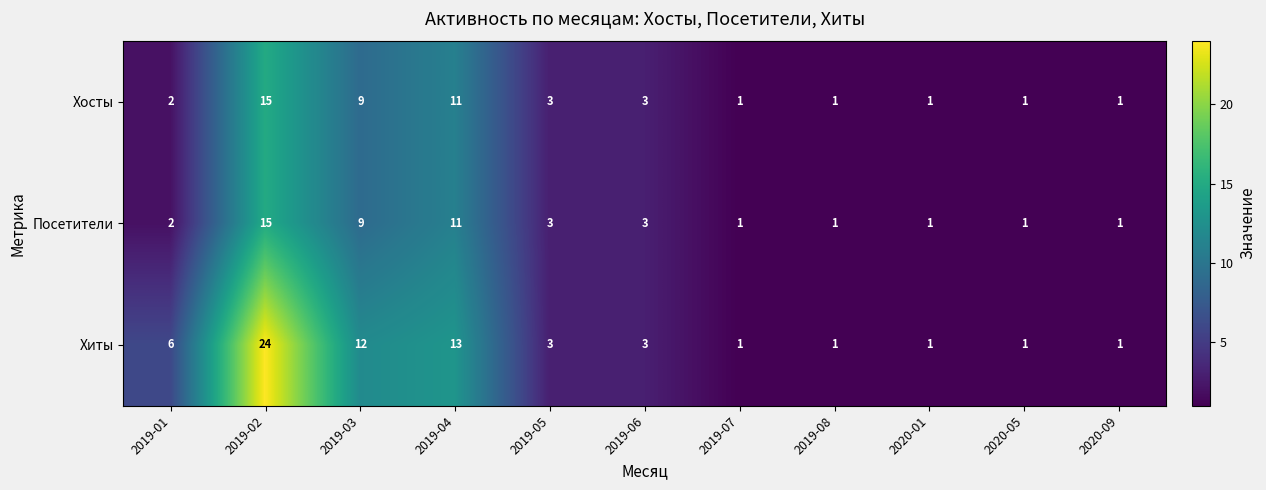

Which series has the largest total across all categories?

Хиты